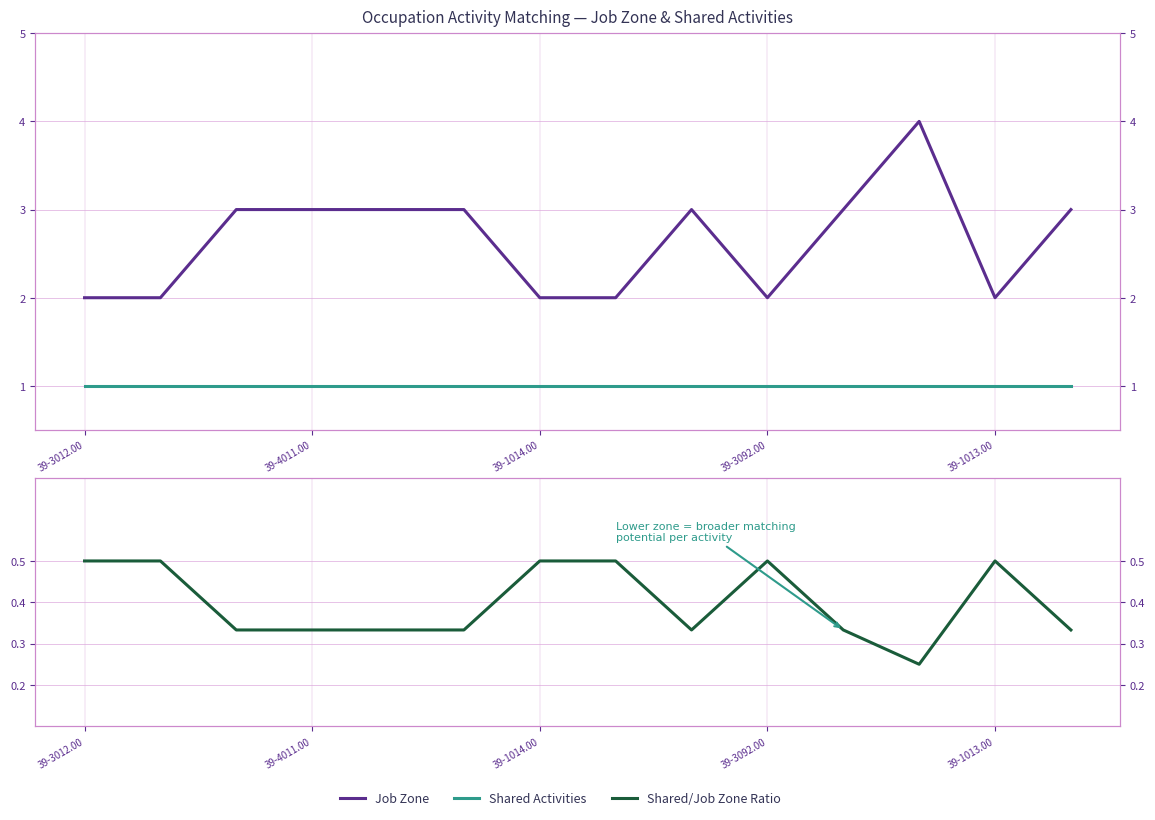

At which category does Shared/Job Zone Ratio reach its first local peak?

39-3092.00